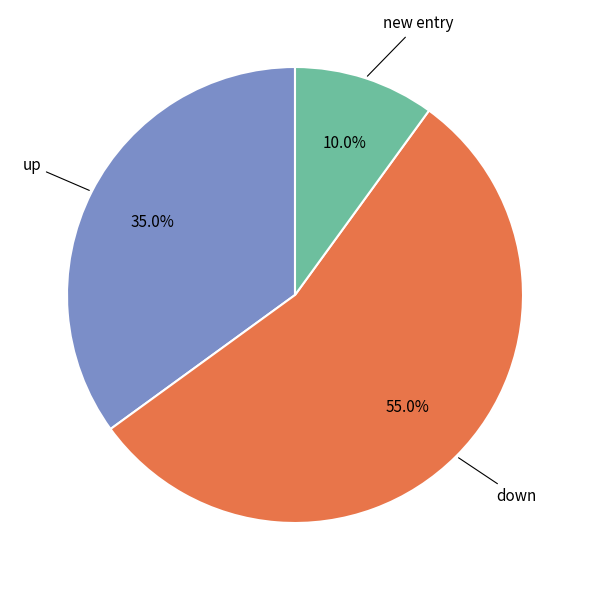

True or false: down accounts for 55% of the total.

True